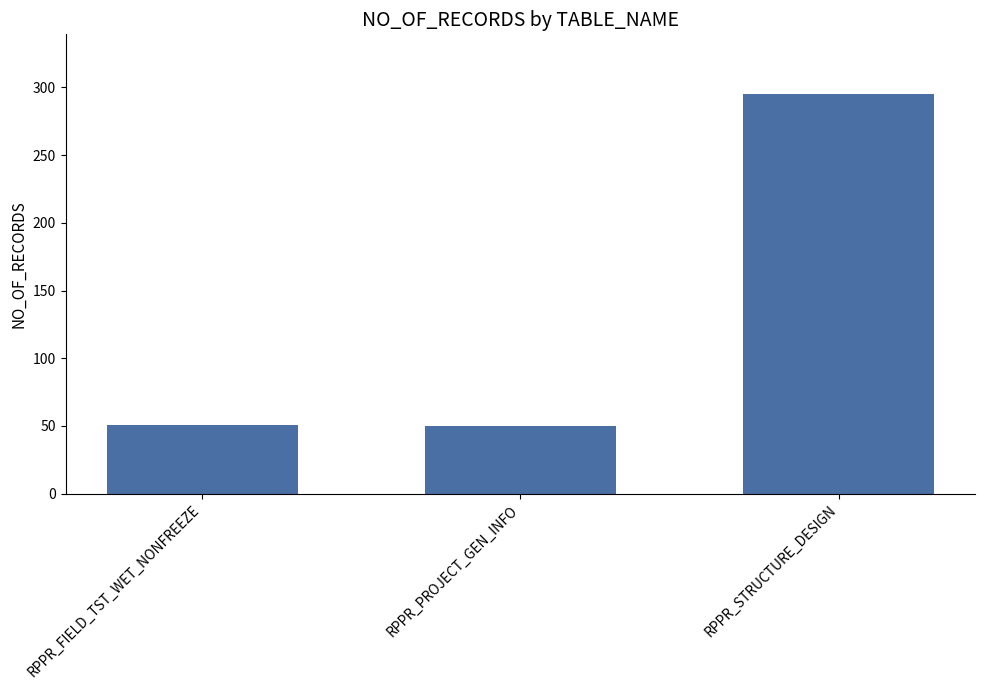

What is the minimum value shown in the chart?

50